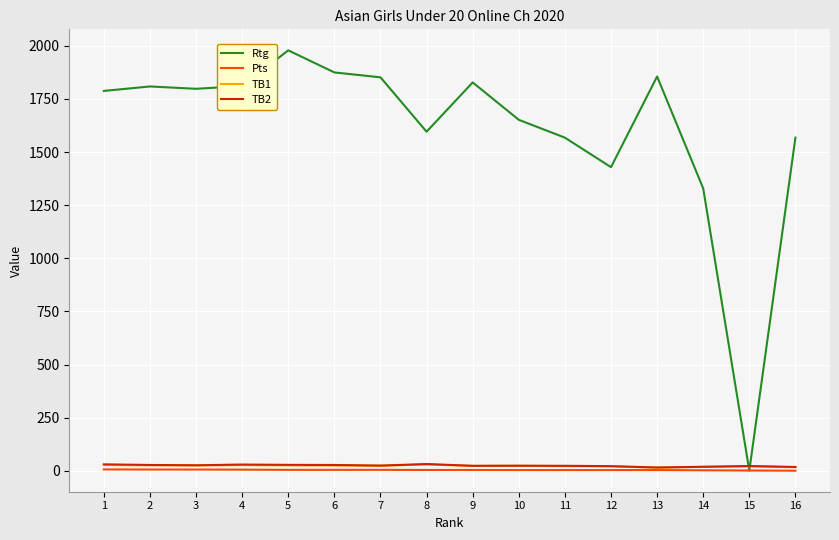

What is the total value across all series at 14?

1367.5